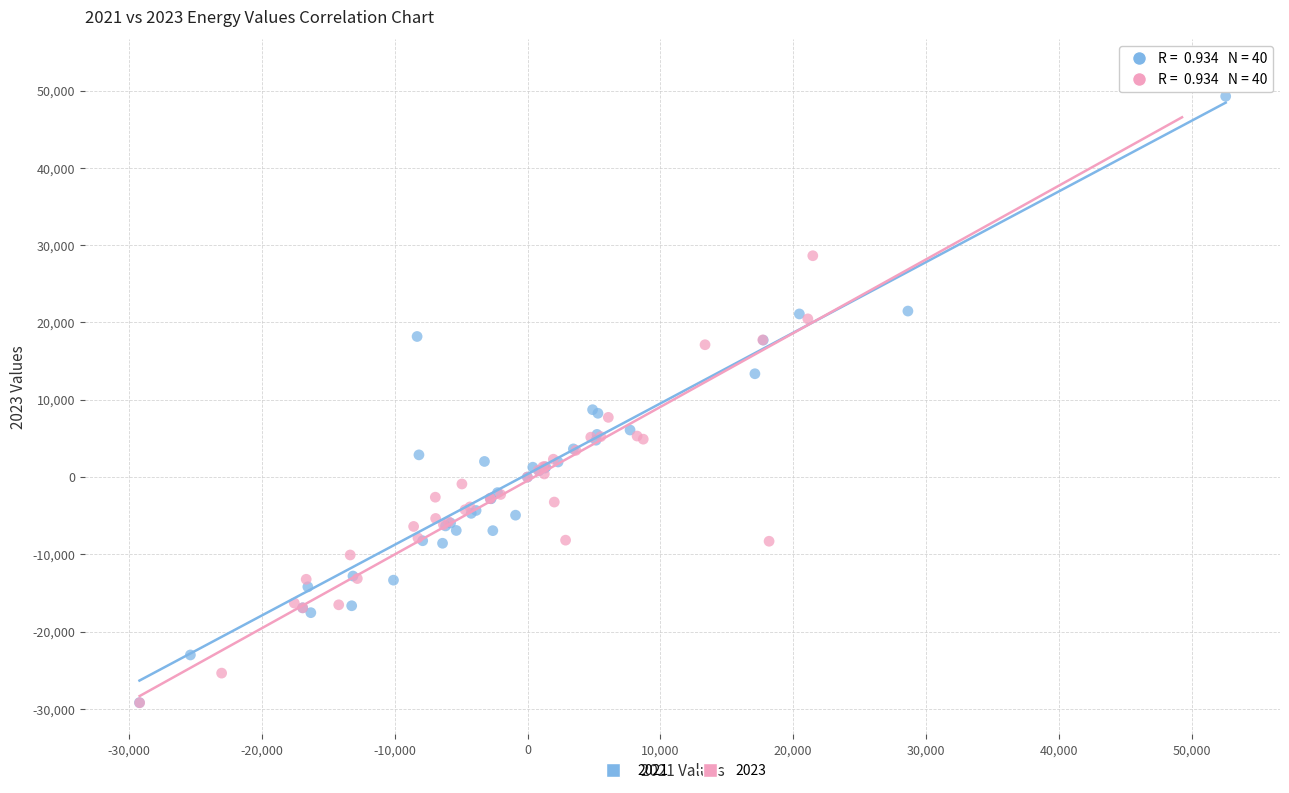

Which series has the widest spread of Y values?

2023